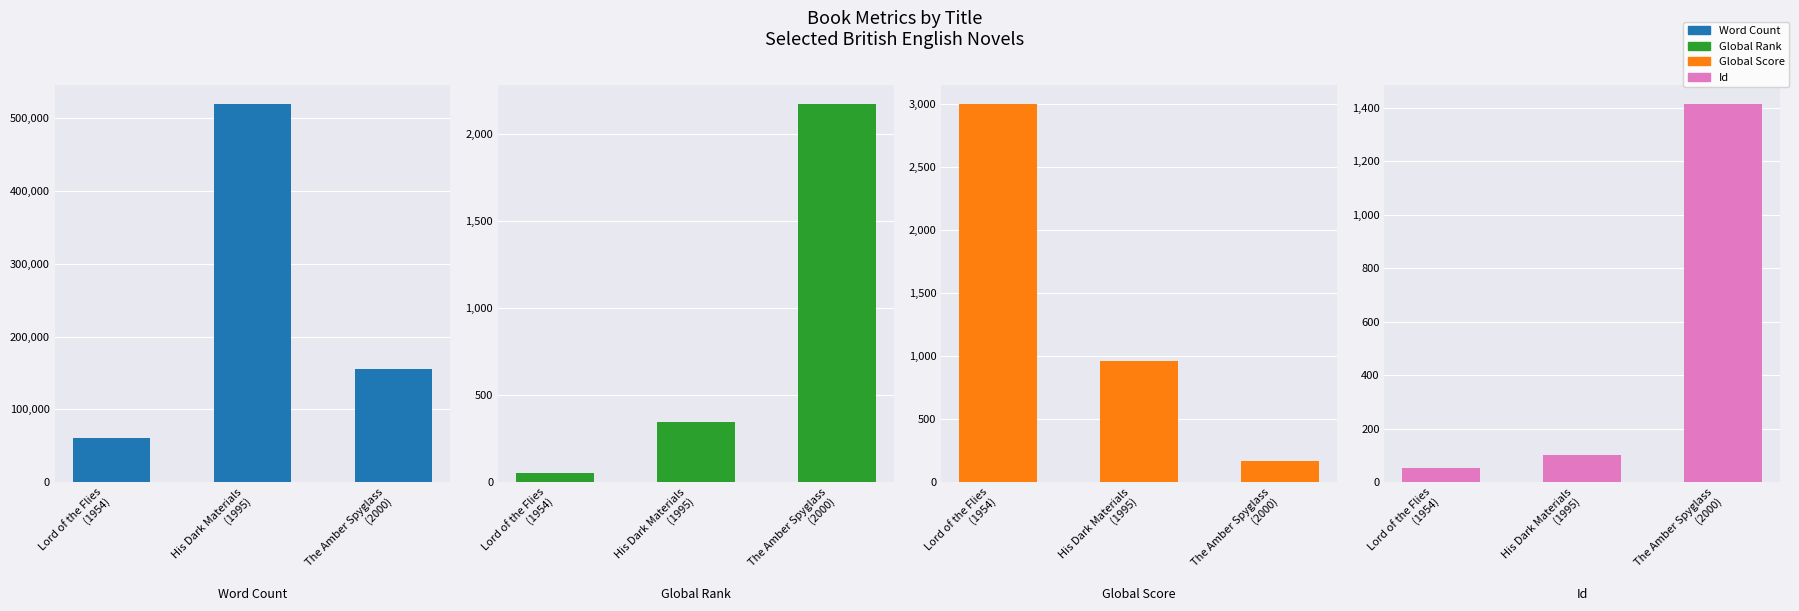

What is the label of the 2nd bar from the left?

His Dark Materials
(1995)